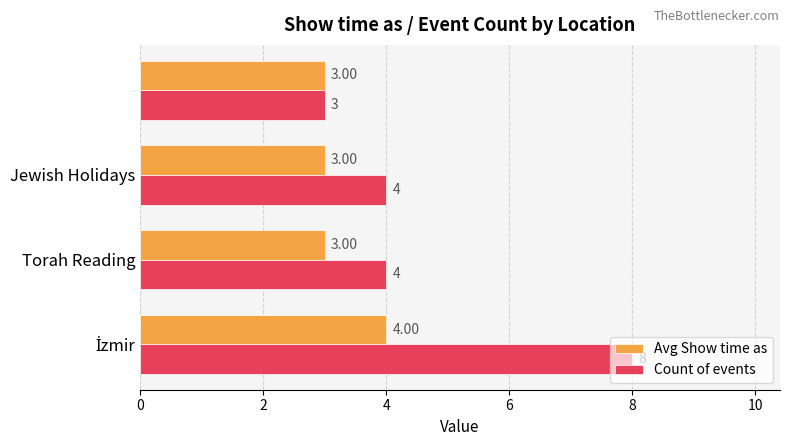

Which series has the widest spread of values?

Count of events